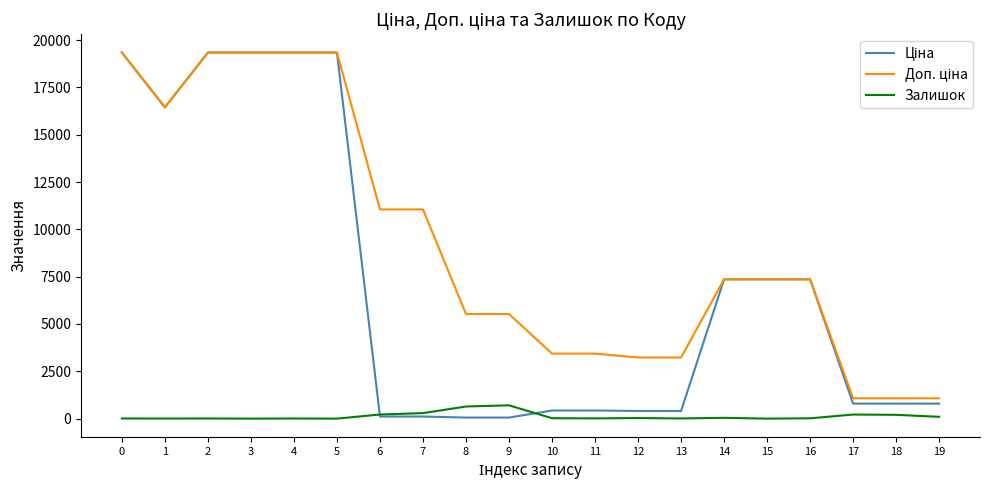

What is the greatest value displayed?

19343.1